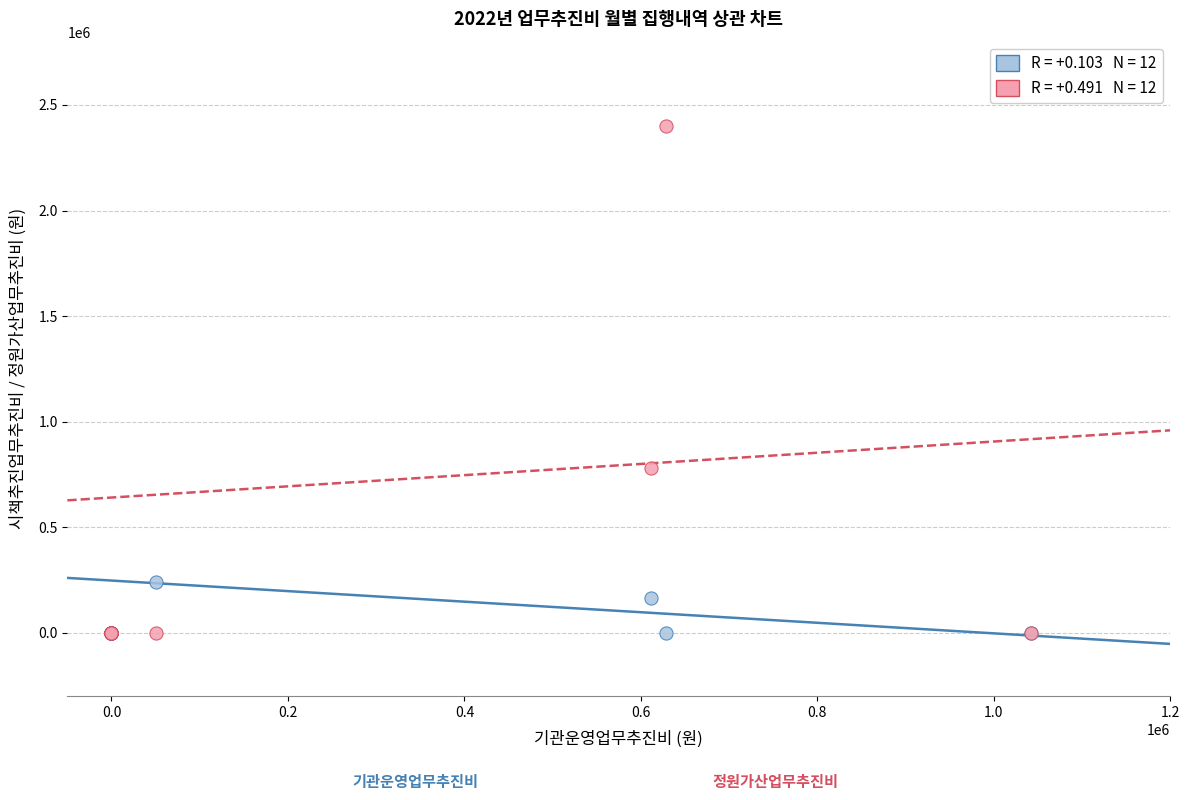

Across all series, what Y value is closest to 1200000?

780000